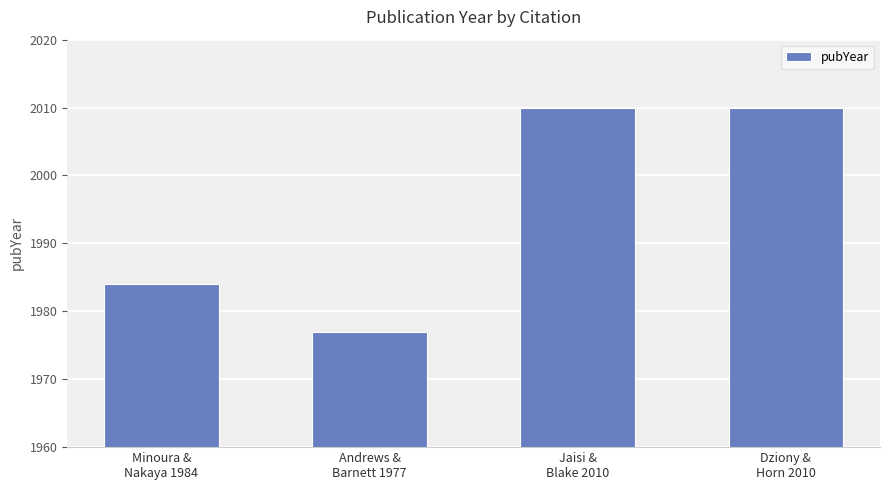

What is the greatest value displayed?

2010